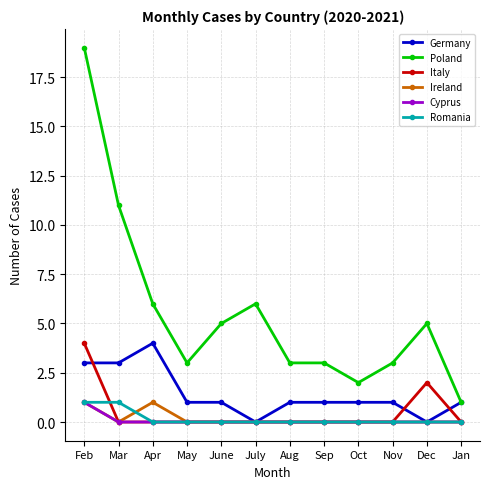

Count the Ireland values in the range 0 to 1.

12